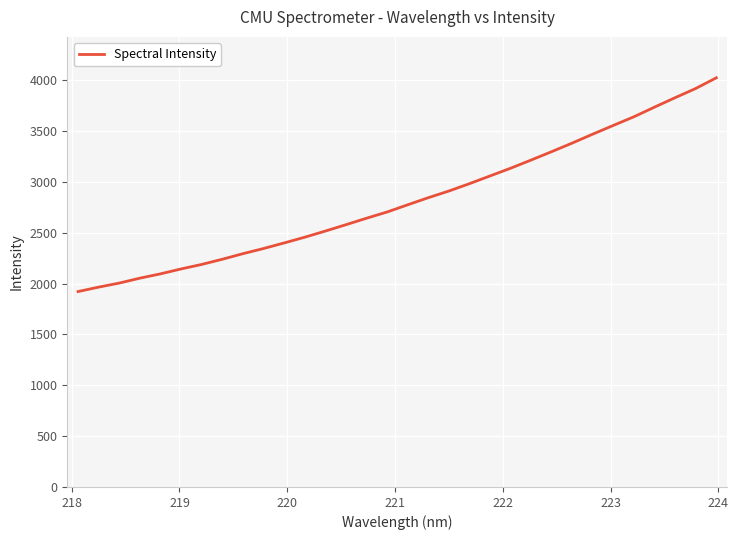

What is the minimum value shown in the chart?

1921.5